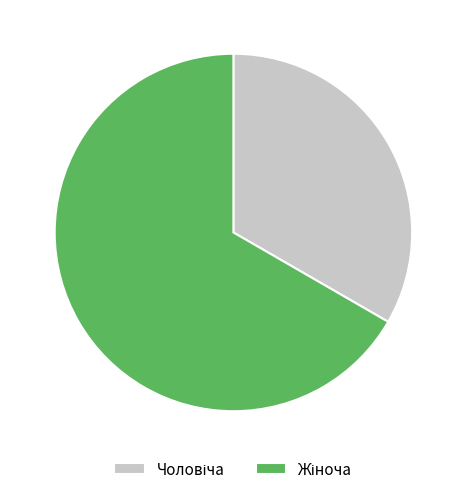

Does any single category account for the majority?

Yes